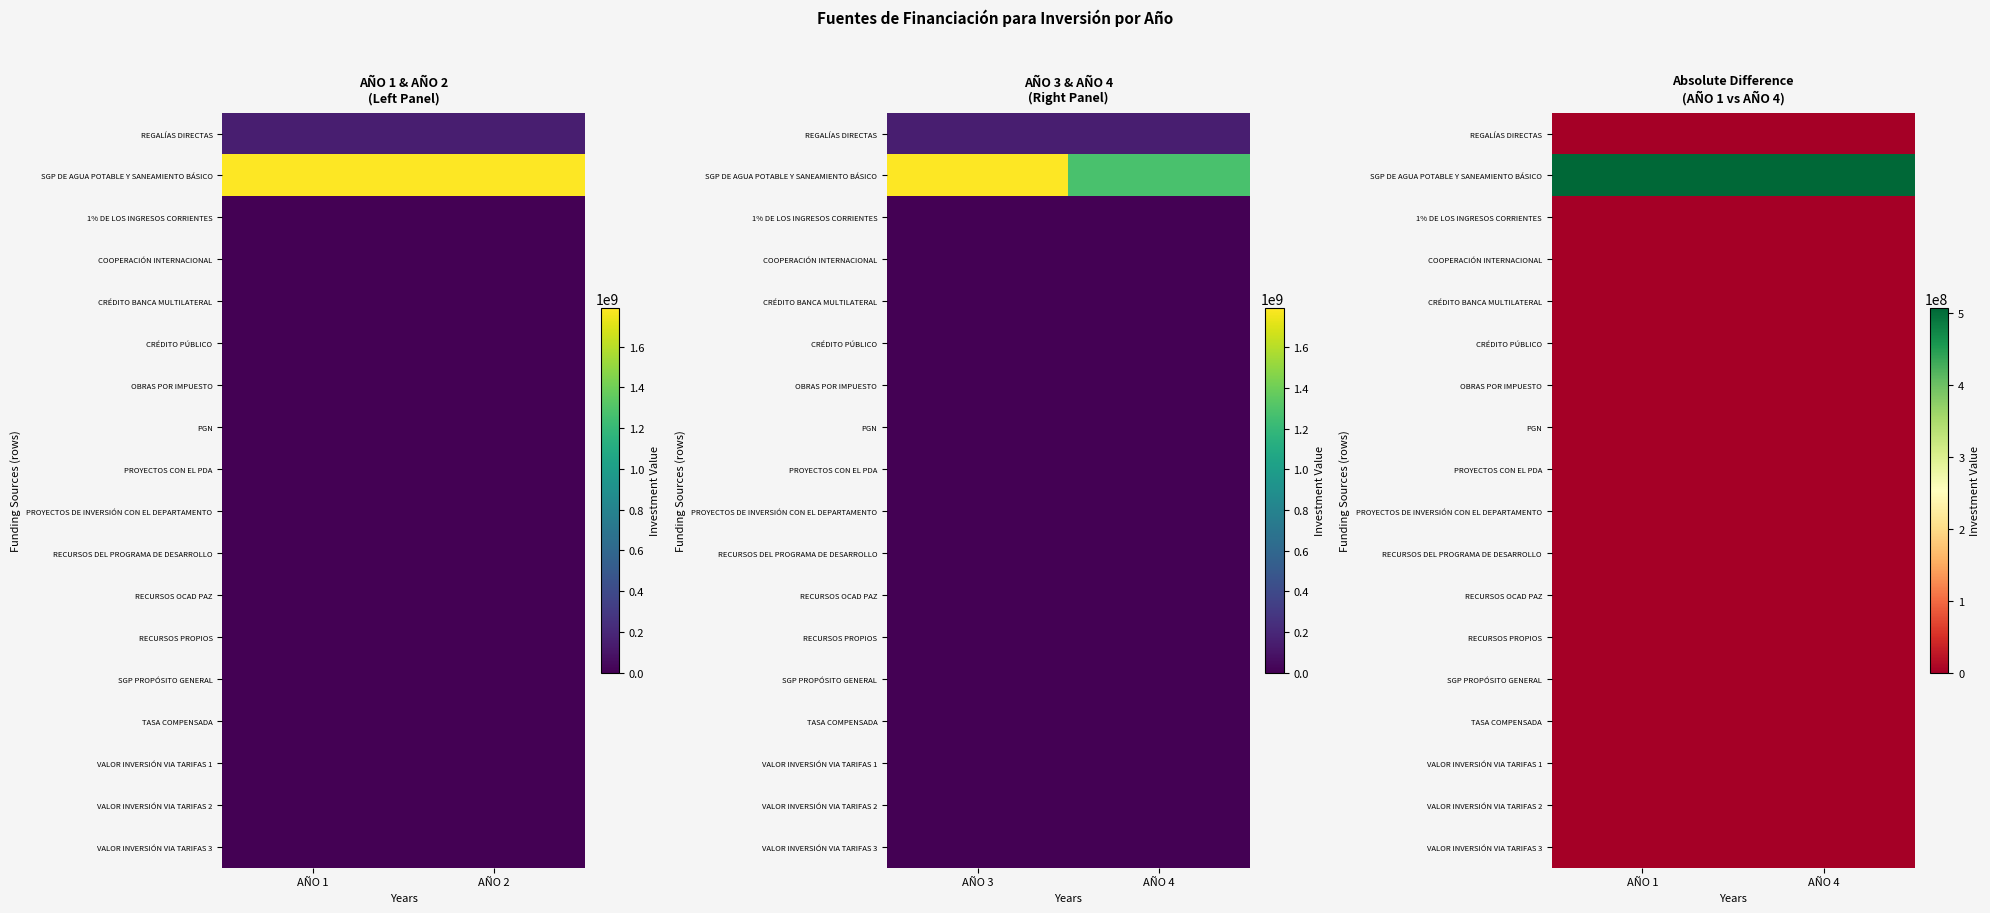

Which series has the largest range (max minus min)?

REGALÍAS DIRECTAS